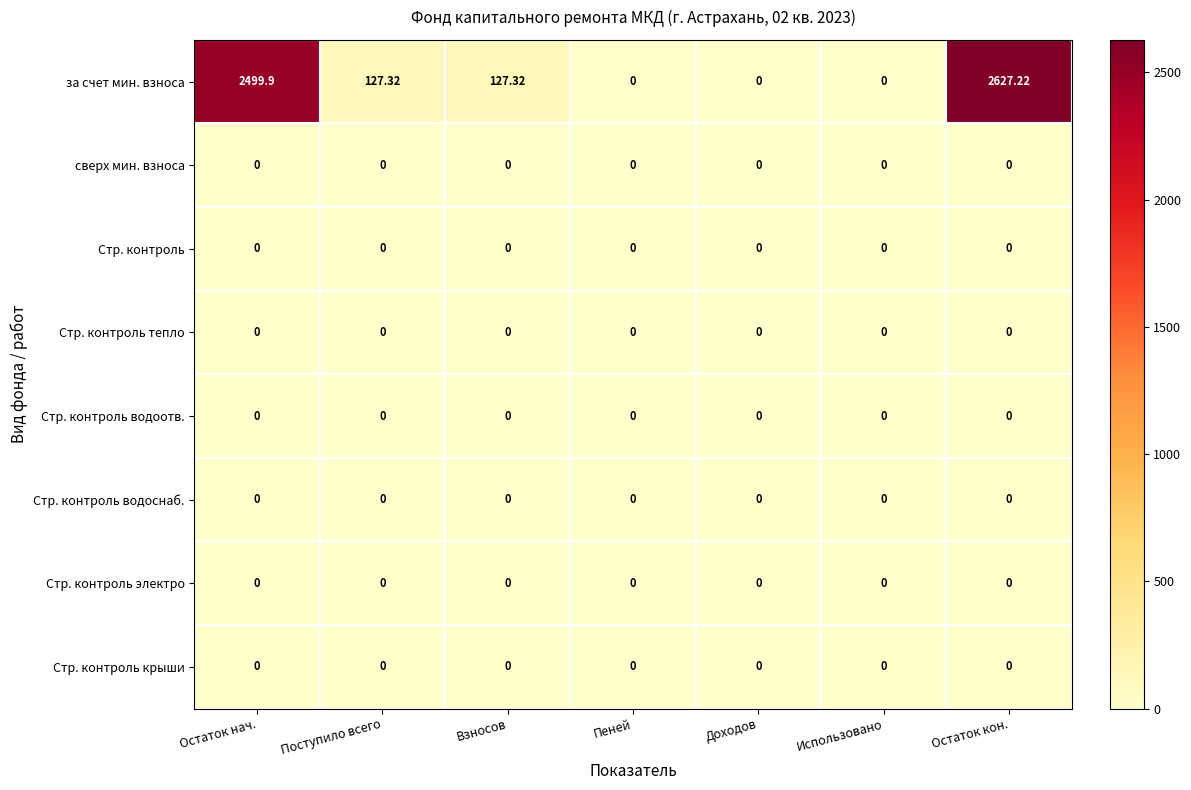

Which label corresponds to the largest value in the chart?

Остаток кон.